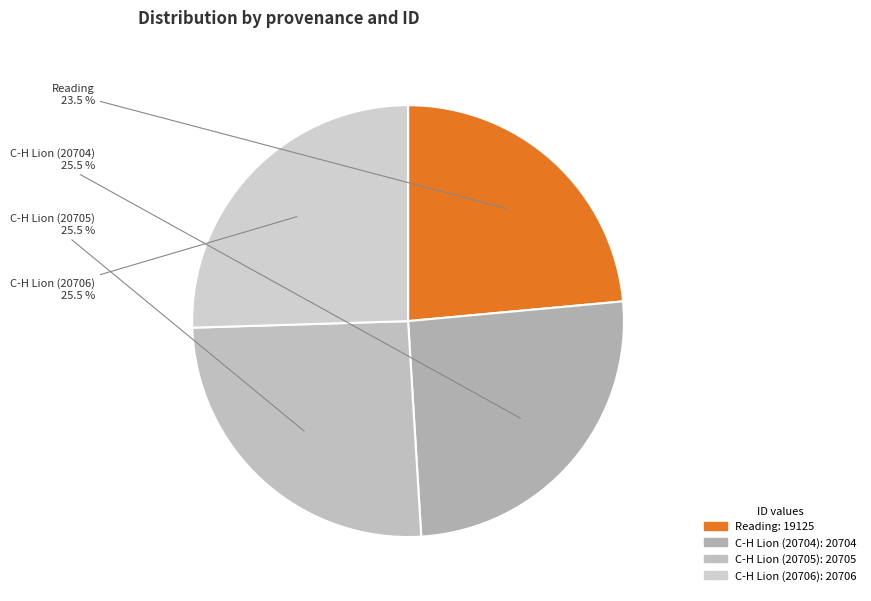

How many slices are in this pie chart?

4